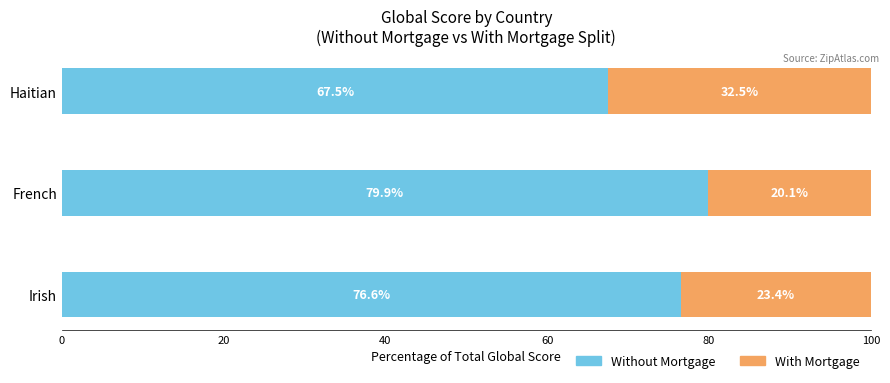

What is the minimum value for Without Mortgage?

67.5